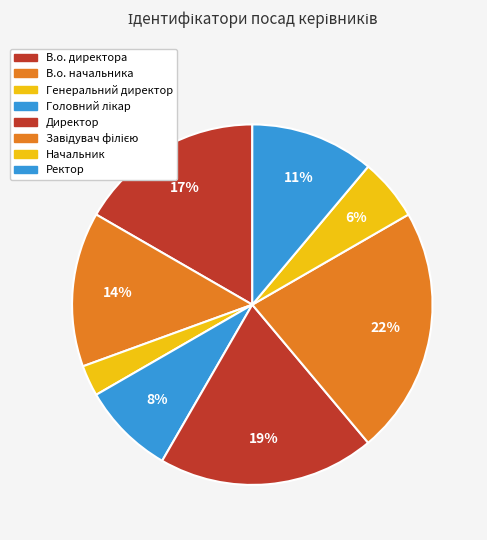

How many segments does this pie chart have?

8